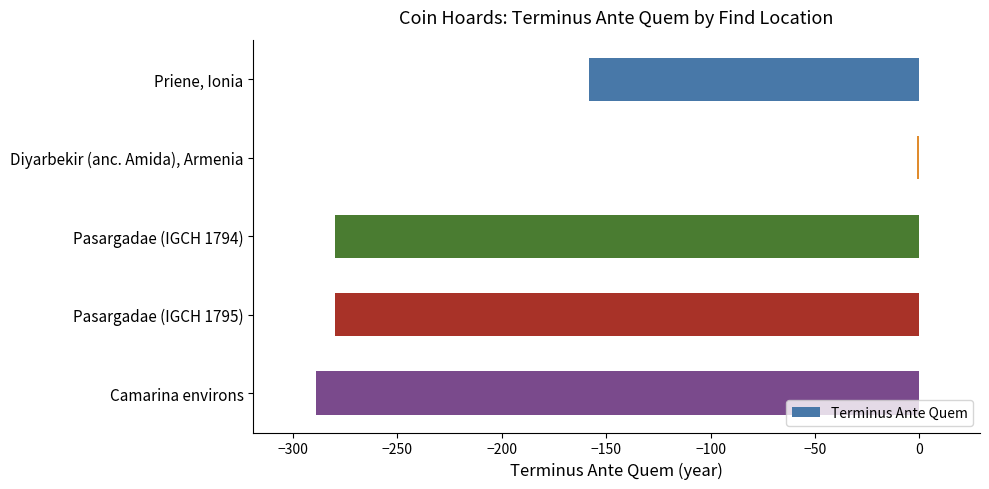

Does the chart contain stacked bars?

No